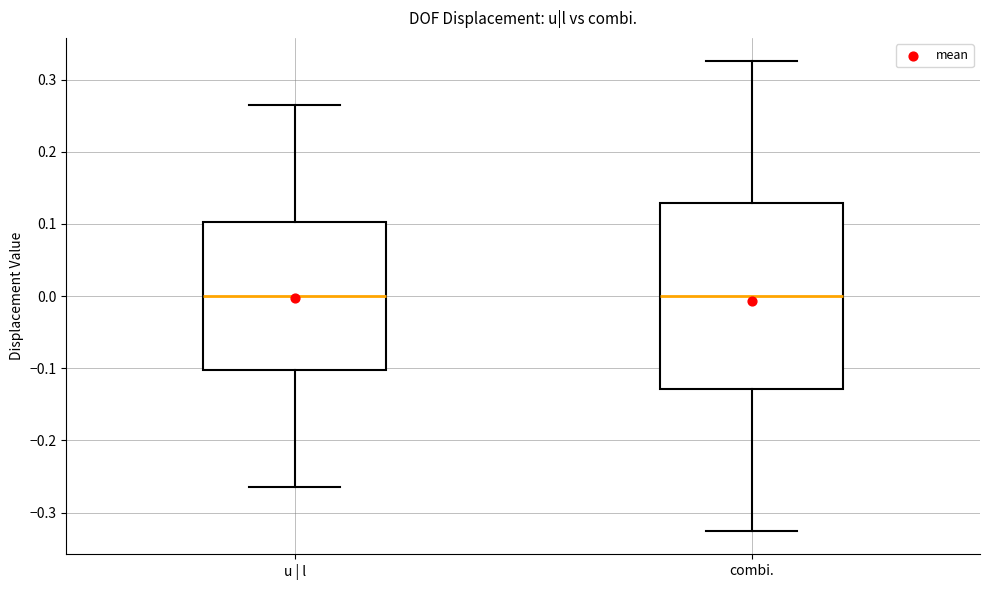

Which box is the tallest, from its lower edge to its upper edge?

combi.